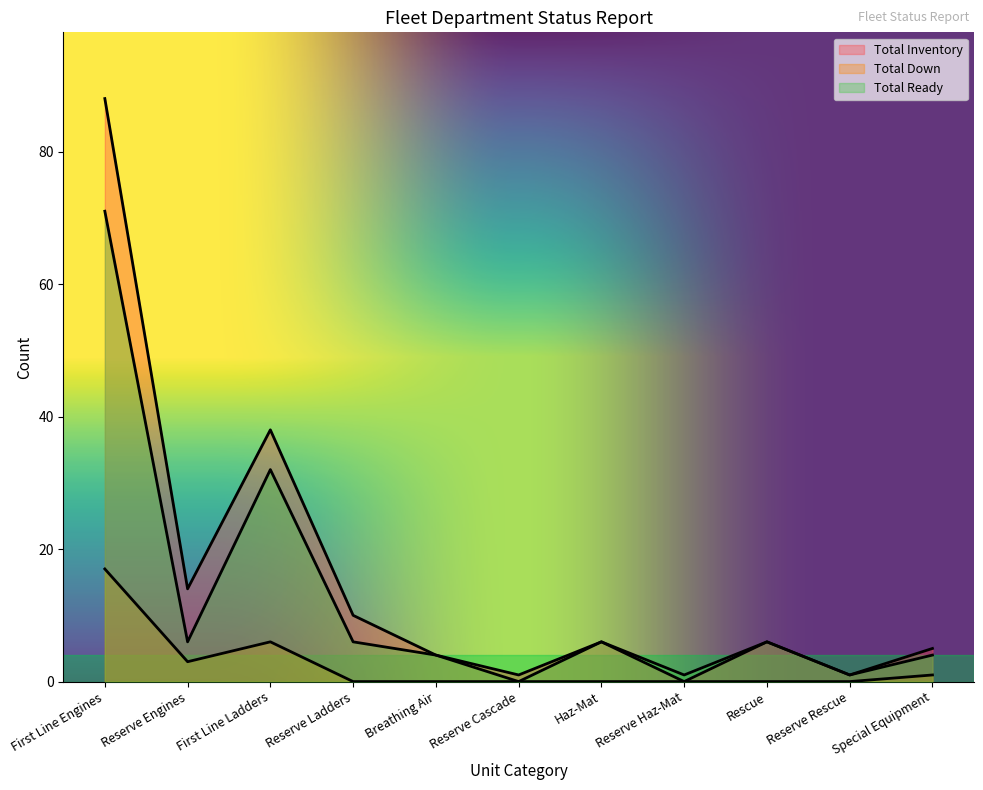

Which series has the largest range (max minus min)?

Total Inventory